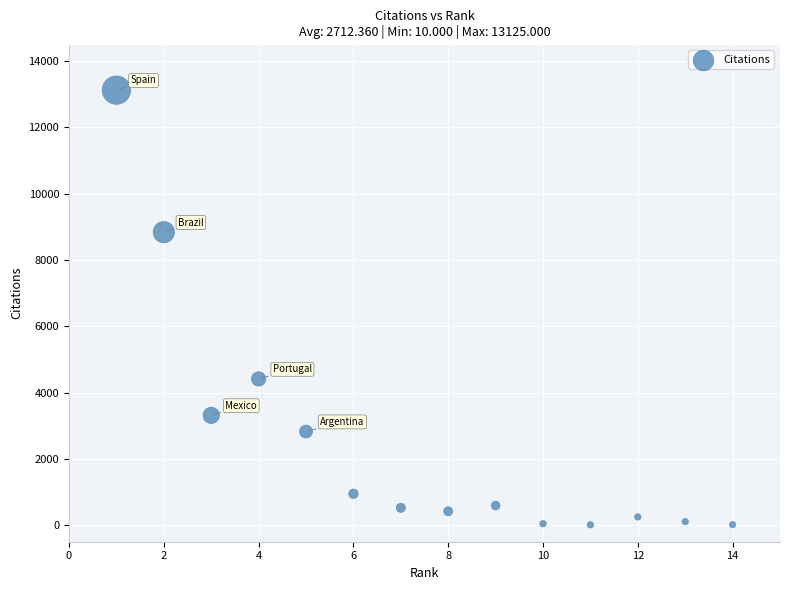

What is the range of Y values (max minus min)?

13115